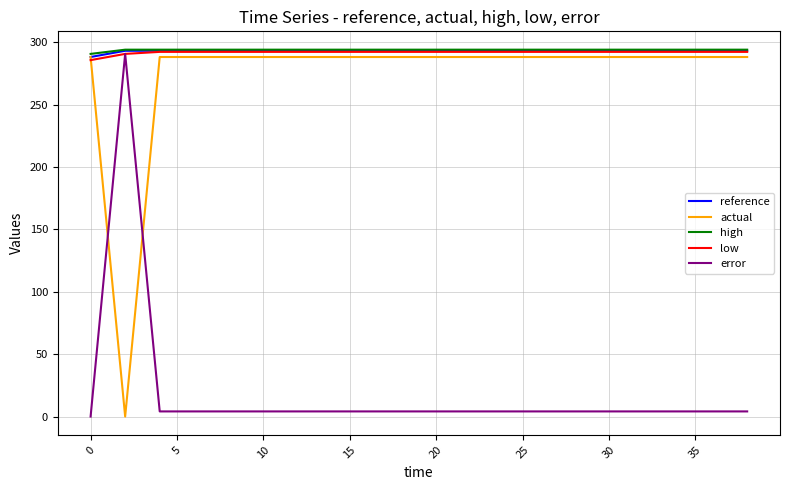

After their last crossing, which series has the higher values: actual or error?

actual